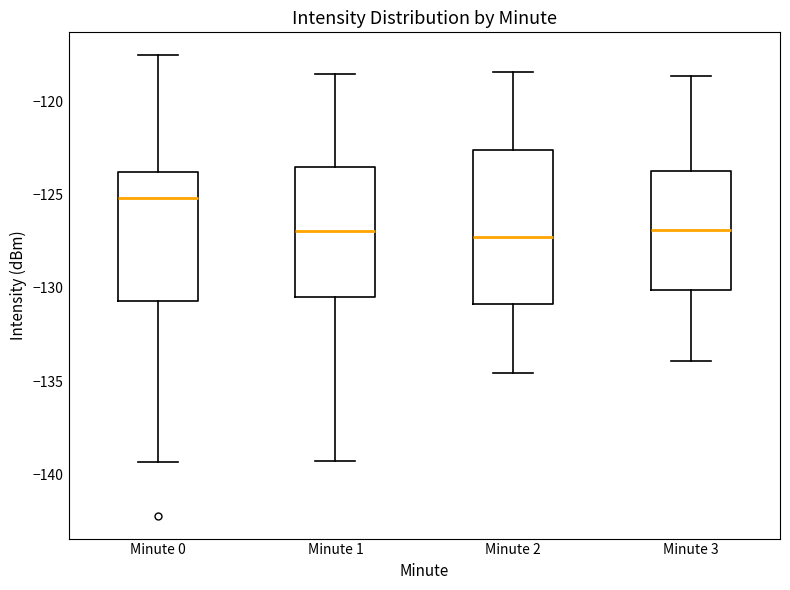

Where does the lower whisker of the box for Minute 3 end on the y-axis? The values are not printed on the chart, so give them approximately, as read against the axis.

-134.0